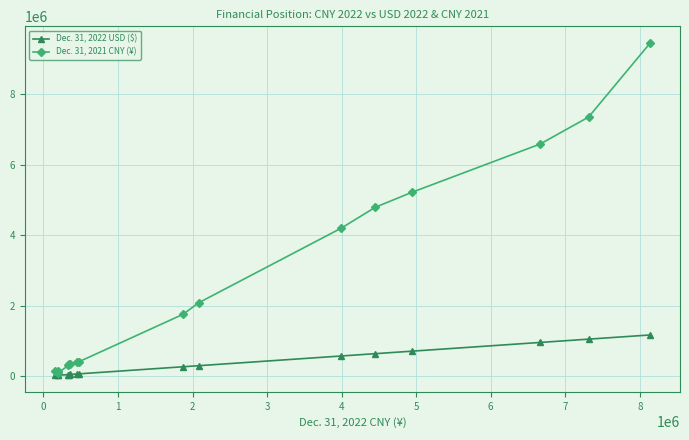

Which series has the largest range (max minus min)?

Dec. 31, 2021 CNY (¥)